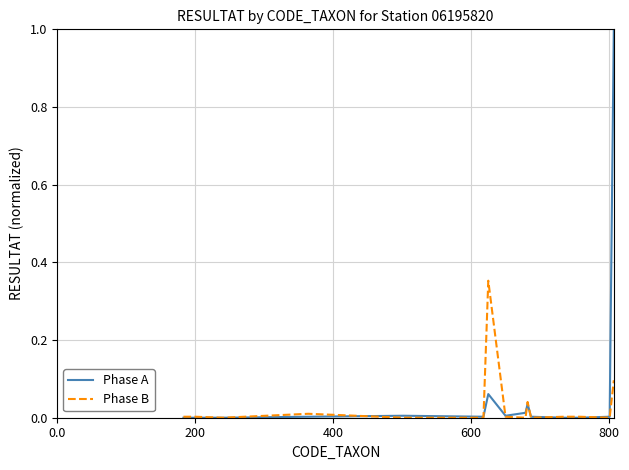

List the series in order of their overall mean, lowest first.

Phase B, Phase A